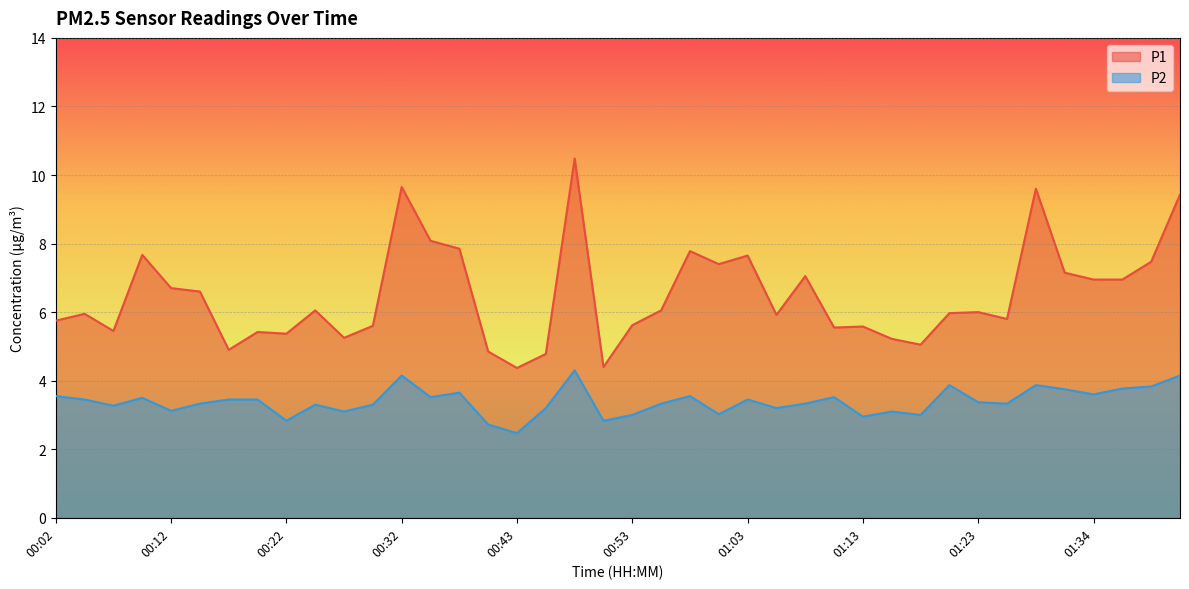

How many lines are shown in the chart?

2